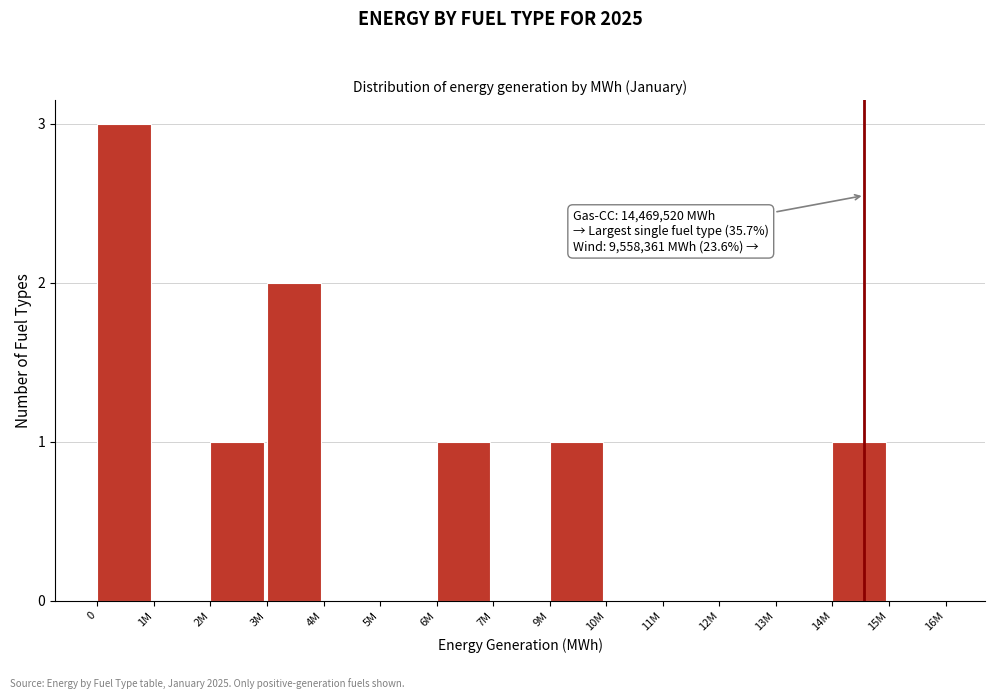

Reading left to right, what are all the values shown in this chart?

0=3	1M=0	2M=1	3M=2	4M=0	5M=0	6M=1	7M=0	9M=1	10M=0	11M=0	12M=0	13M=0	14M=1	15M=0